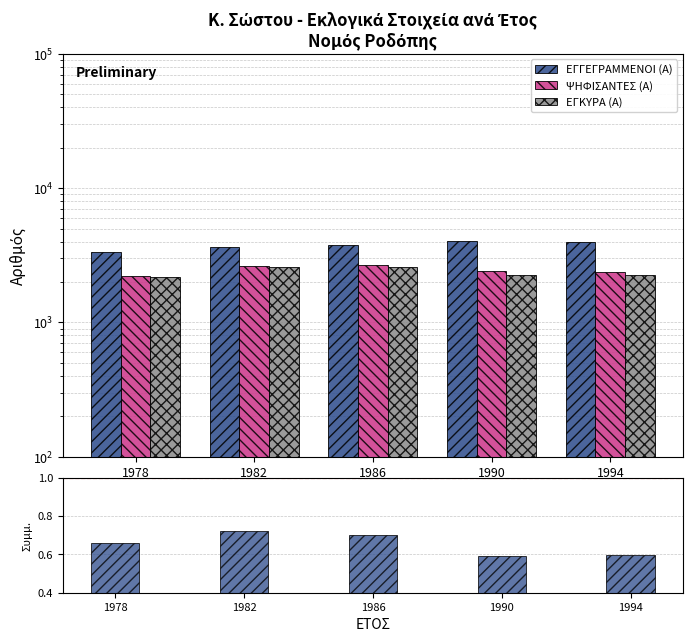

Is it true that ΕΓΓΕΓΡΑΜΜΕΝΟΙ (Α) equals 5243.6 at 1978?

False